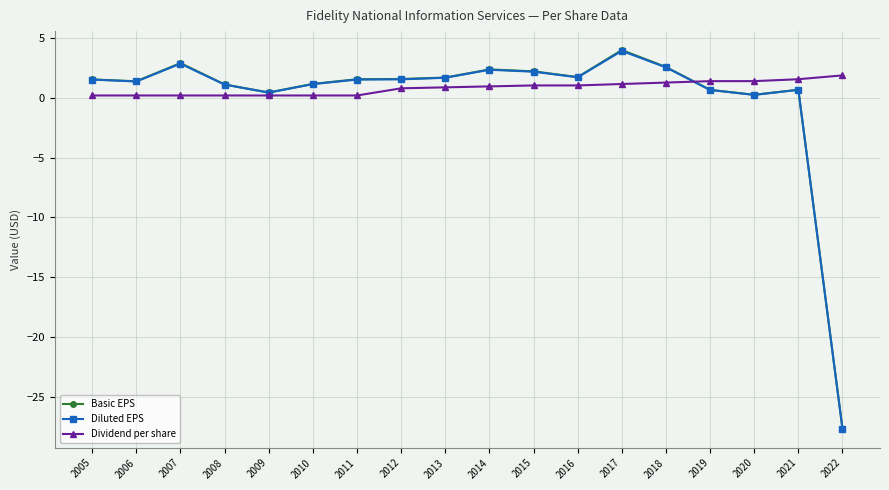

Does the chart have visible grid lines?

Yes